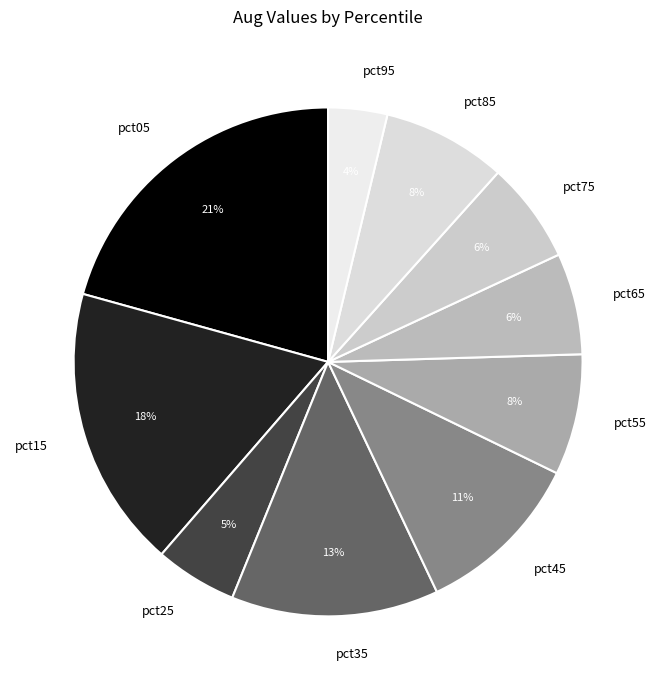

How many segments does this pie chart have?

10